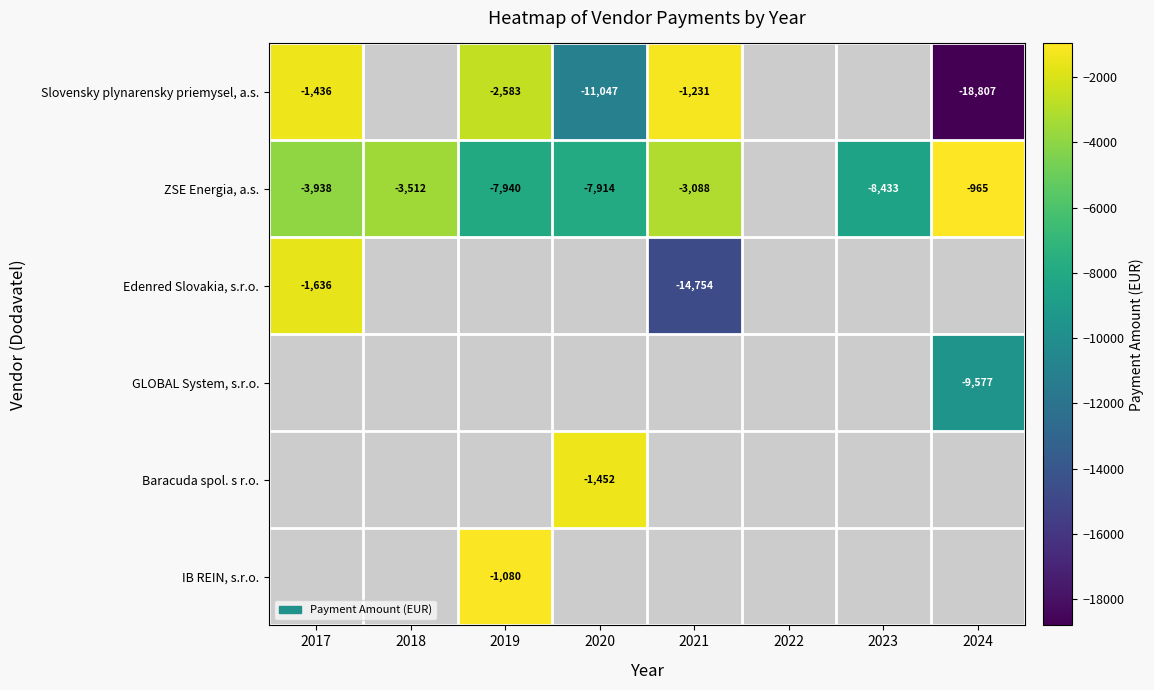

What is the difference between the ZSE Energia, a.s. values at 2023 and 2017?

4495.0